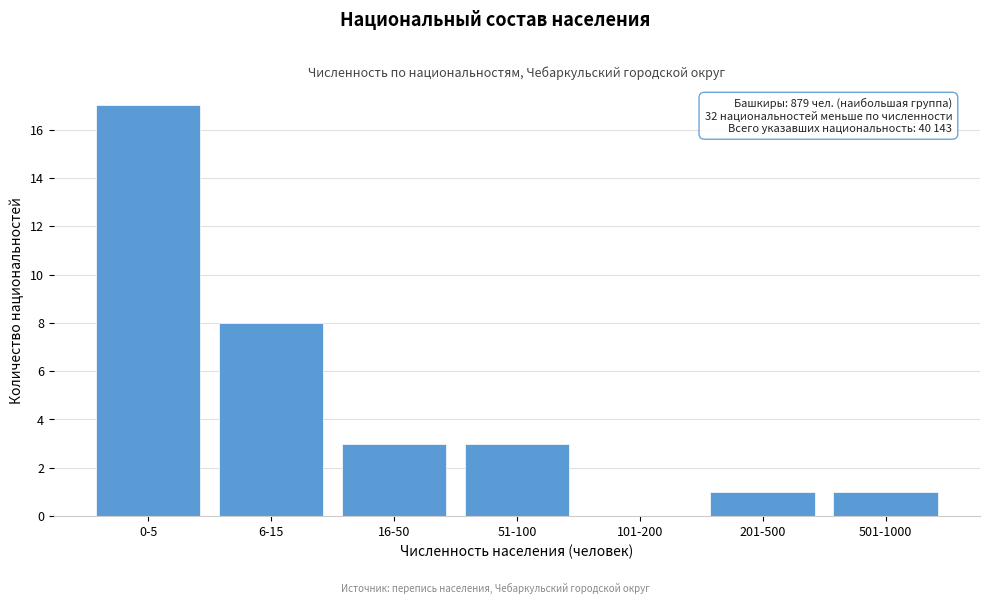

Reading right to left, list all the values displayed in this chart.

501-1000=1	201-500=1	101-200=0	51-100=3	16-50=3	6-15=8	0-5=17